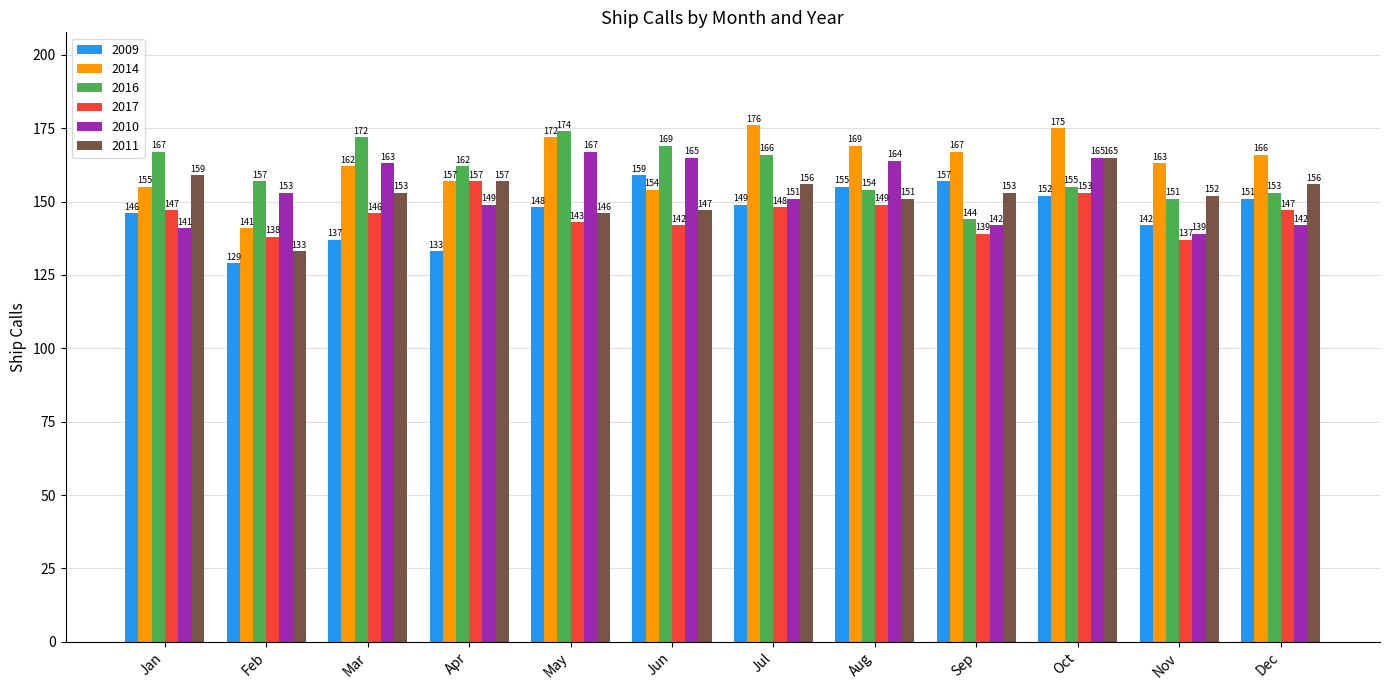

Reading left to right, extract all data points from this chart.

2009: 146	129	137	133	148	159	149	155	157	152	142	151
2014: 155	141	162	157	172	154	176	169	167	175	163	166
2016: 167	157	172	162	174	169	166	154	144	155	151	153
2017: 147	138	146	157	143	142	148	149	139	153	137	147
2010: 141	153	163	149	167	165	151	164	142	165	139	142
2011: 159	133	153	157	146	147	156	151	153	165	152	156